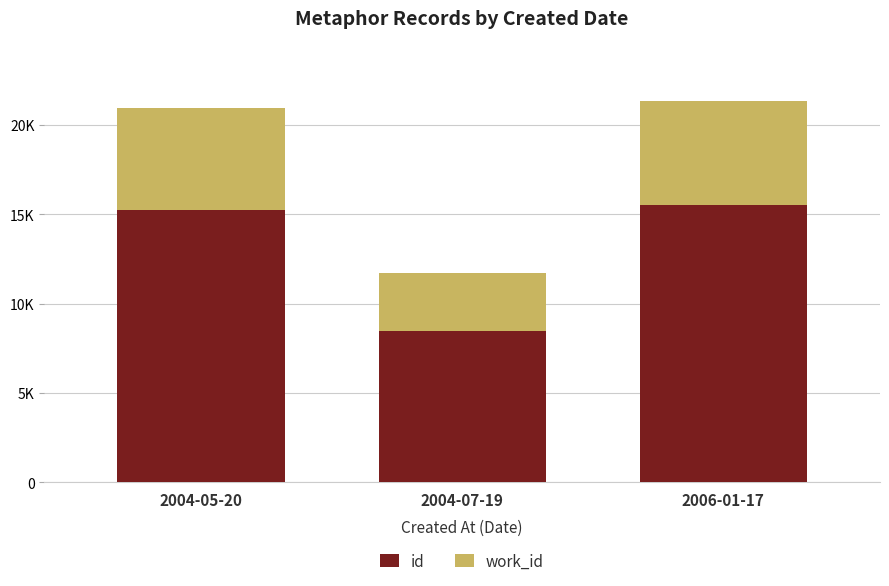

List the labels in order of work_id value, smallest first.

2004-07-19, 2004-05-20, 2006-01-17